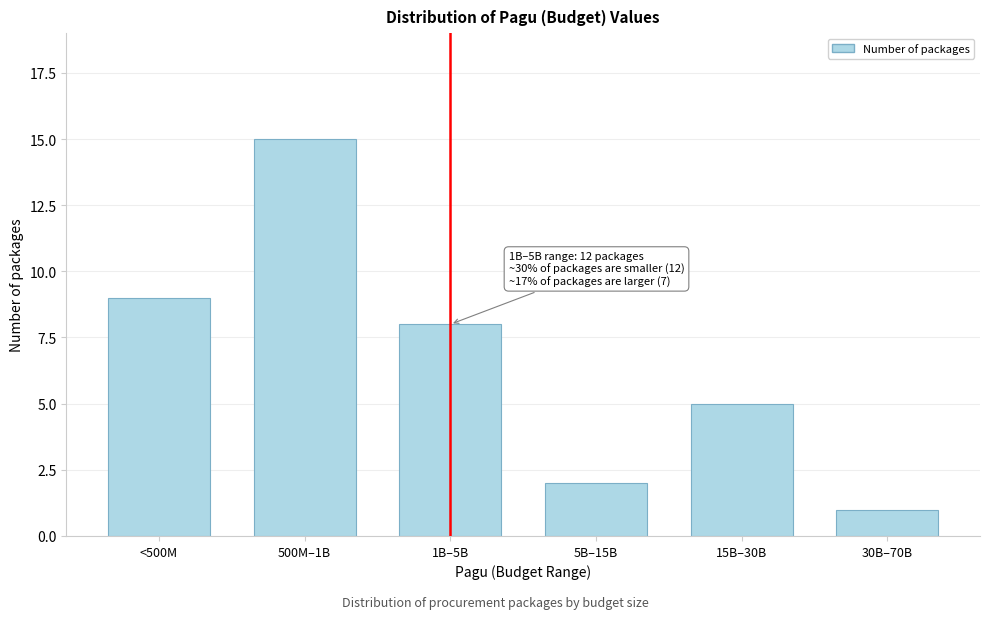

Reading left to right, what are all the values shown in this chart?

9	15	8	2	5	1